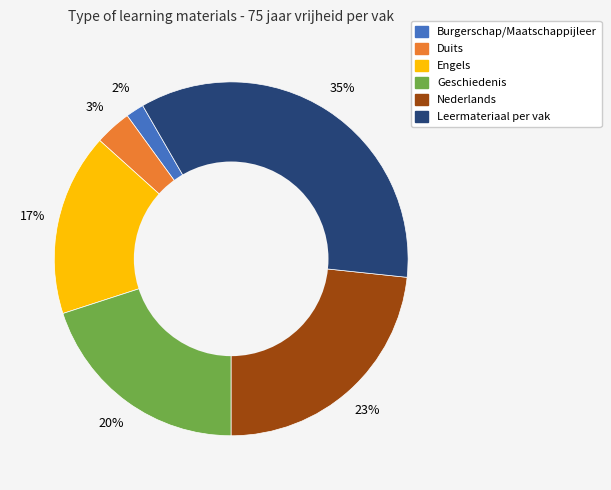

What is the largest slice in the pie chart?

Leermateriaal per vak